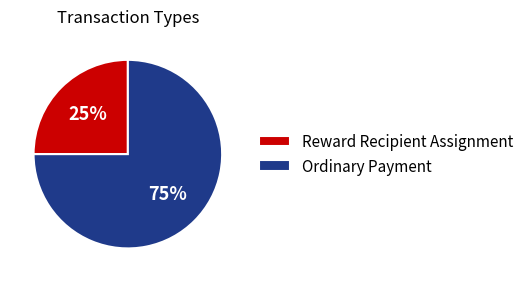

Is the sum of Ordinary Payment and Reward Recipient Assignment greater than half?

Yes